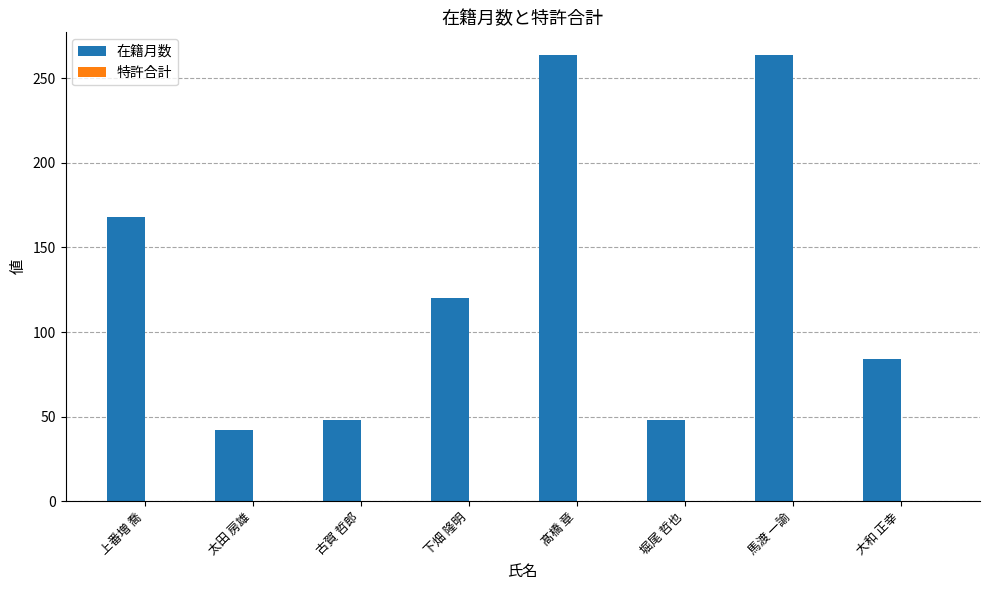

Read the value at 太田 房雄, to the nearest 5.

40